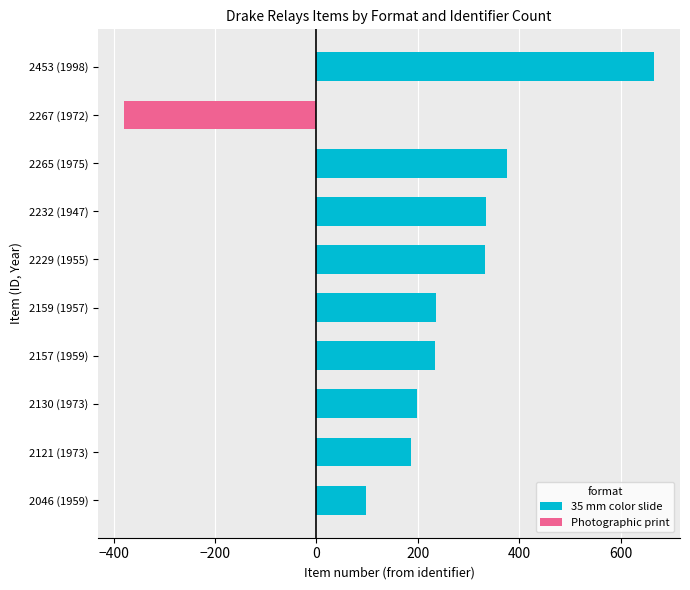

The 35 mm color slide series shows 665 at 2453 (1998). True or false?

True